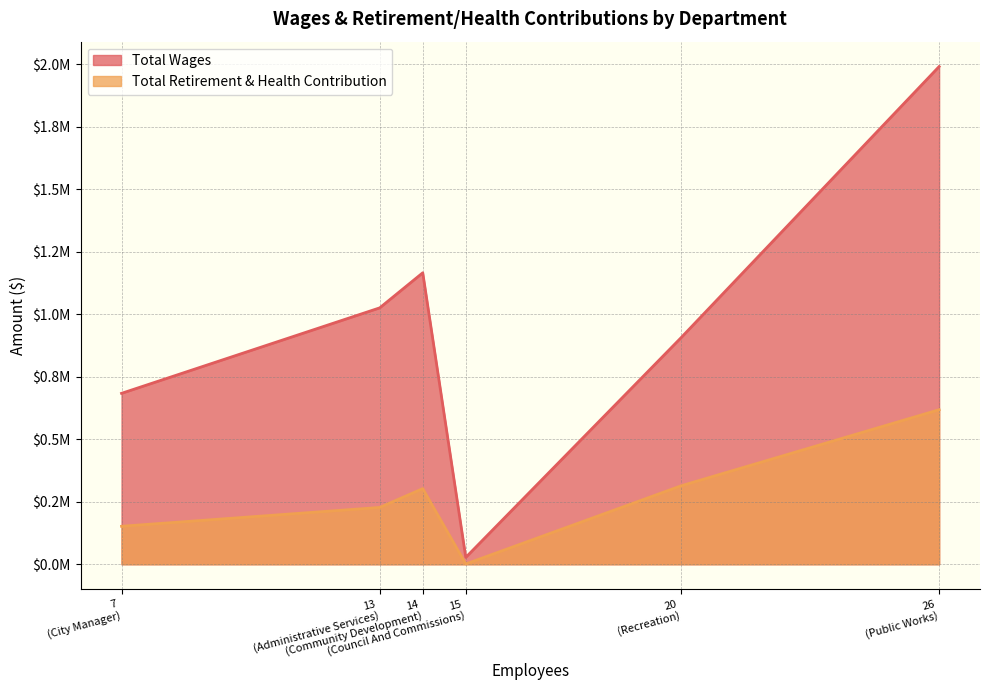

Reading right to left, what are all the values shown in this chart?

Total Wages: Council And Commissions=27450	City Manager=683362	Recreation=905313	Administrative Services=1025173	Community Development=1165406	Public Works=1990061
Total Retirement & Health Contribution: Council And Commissions=1063	City Manager=151836	Recreation=313427	Administrative Services=227110	Community Development=302413	Public Works=617871